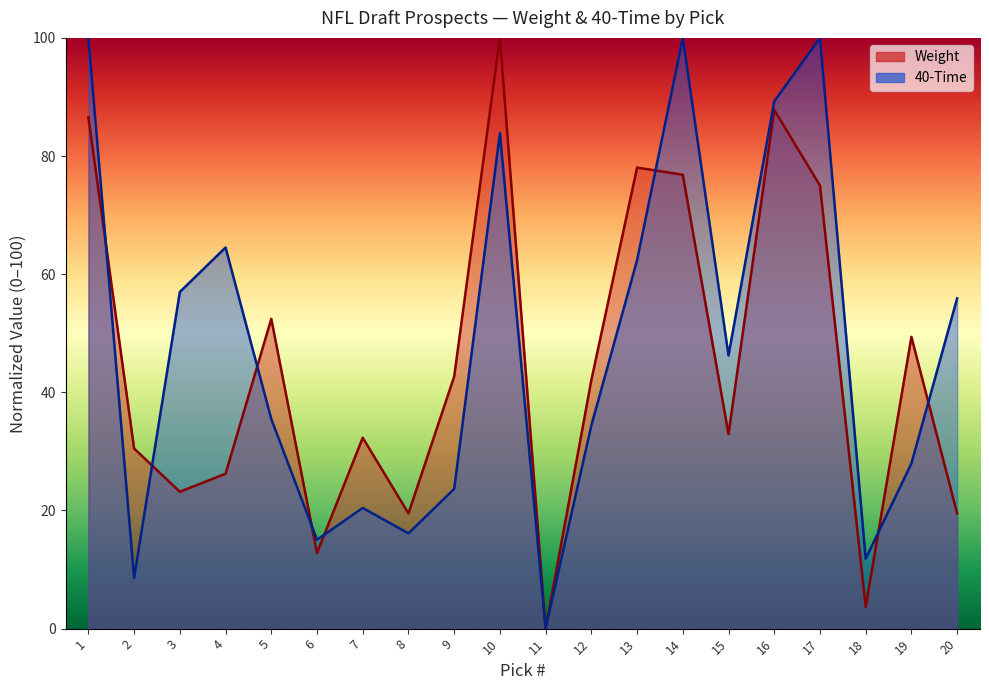

How many times do Weight and 40-Time cross each other?

8